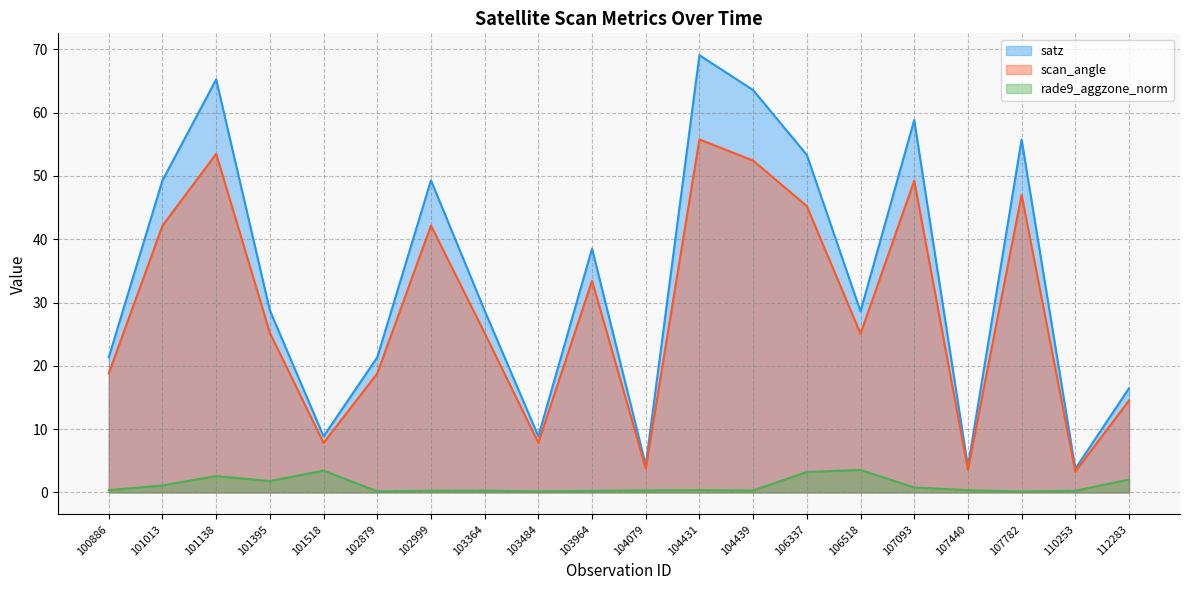

What is the lowest value of the scan_angle series?

3.3